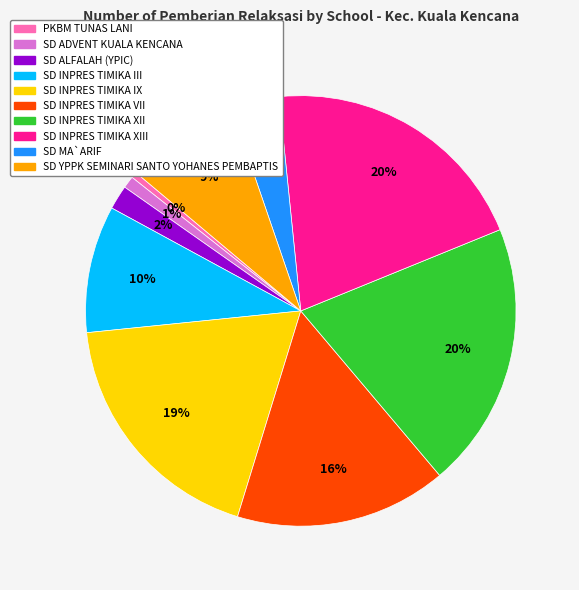

Count the number of slices in the pie.

10